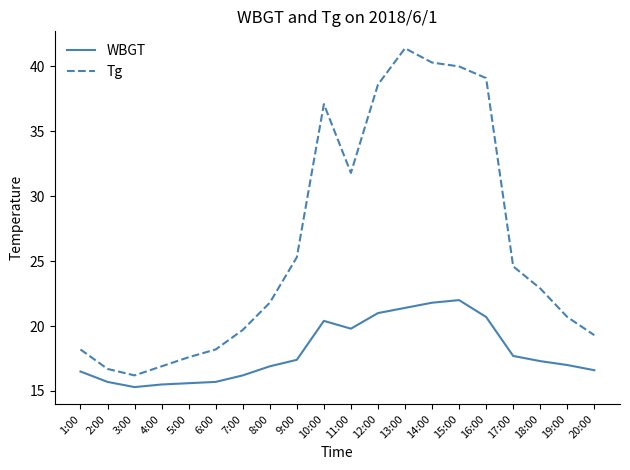

How many categories are shown in the chart?

20